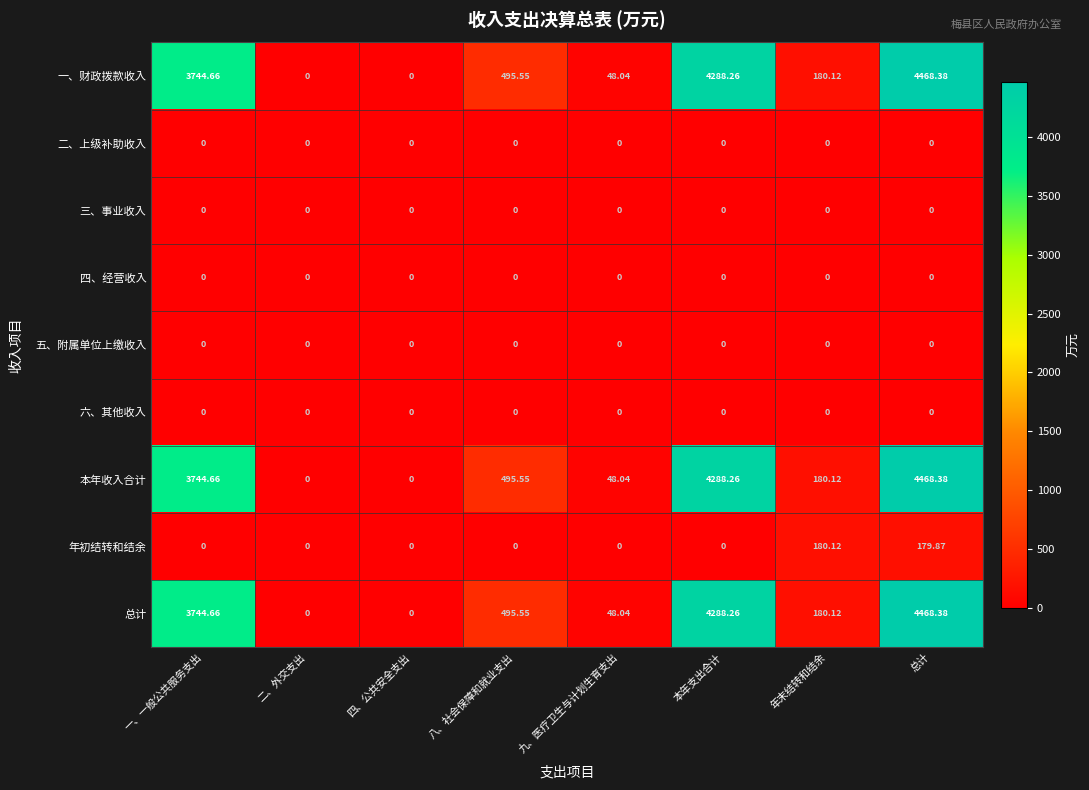

What is the total value across all series at 九、医疗卫生与计划生育支出?

144.1